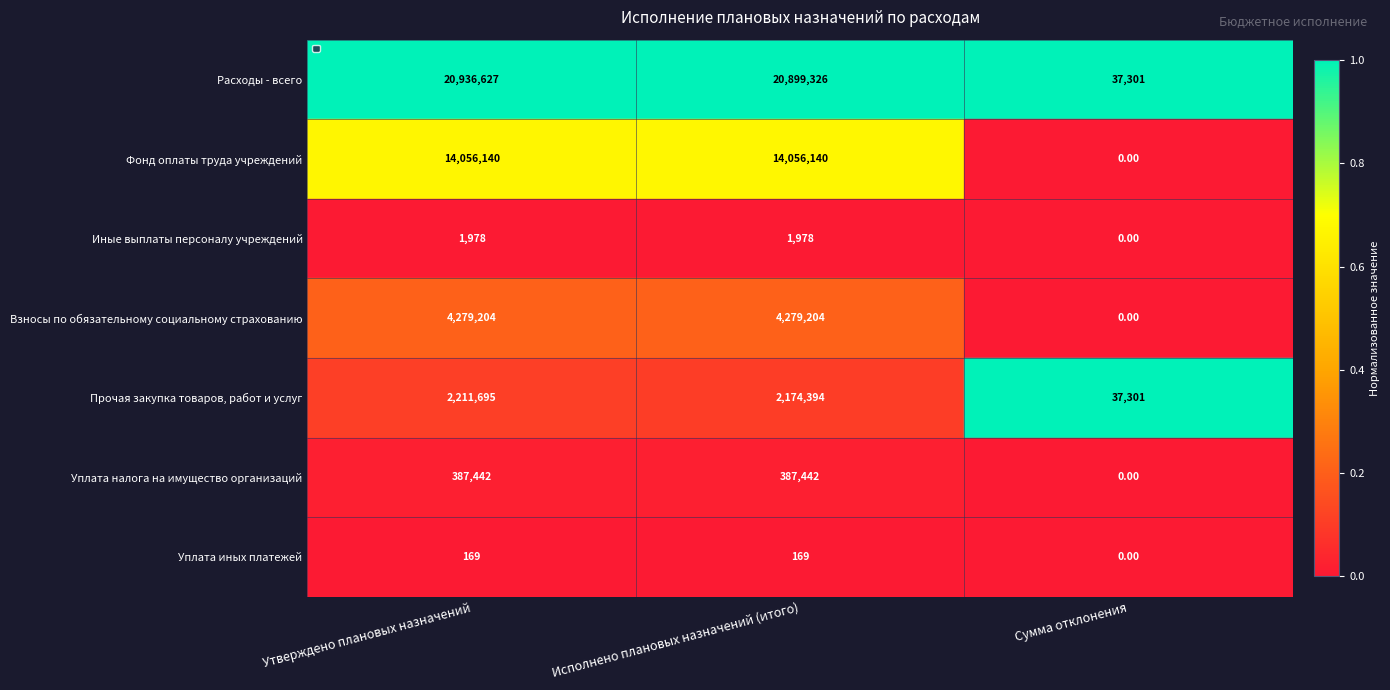

Rank the series by their maximum value, from highest to lowest.

Расходы - всего, Фонд оплаты труда учреждений, Взносы по обязательному социальному страхованию, Прочая закупка товаров, работ и услуг, Уплата налога на имущество организаций, Иные выплаты персоналу учреждений, Уплата иных платежей